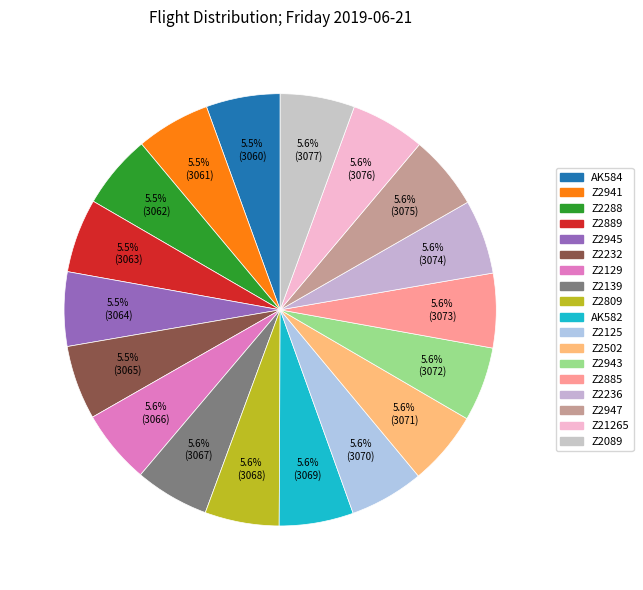

True or false: Z2232 accounts for 6% of the total.

True